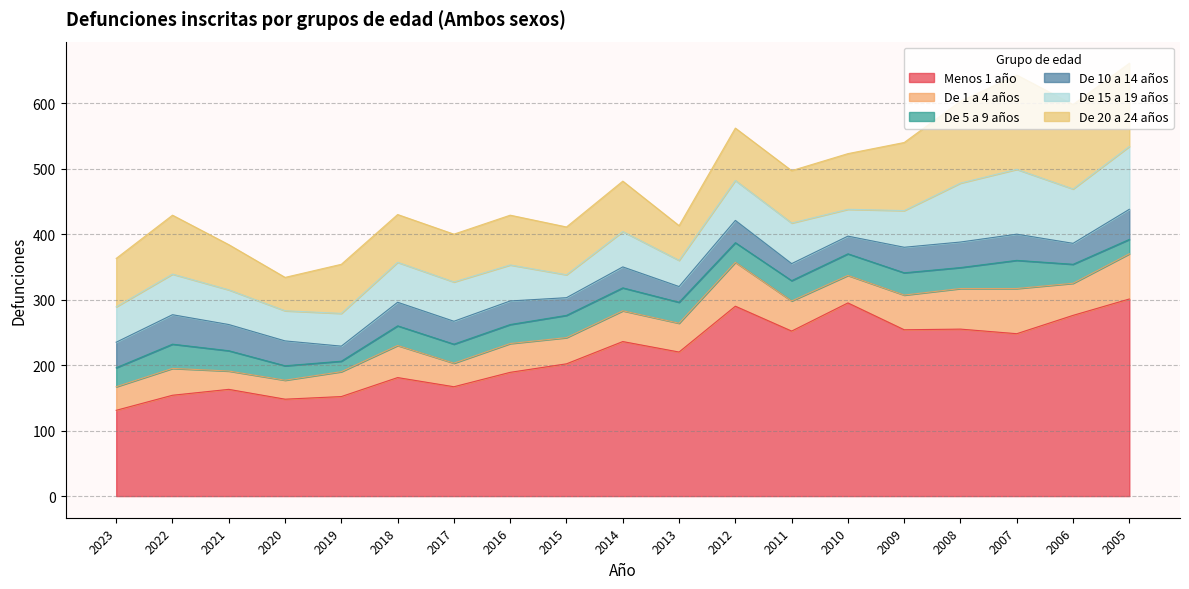

What is the difference between the maximum and minimum values in the De 10 a 14 años series?

23